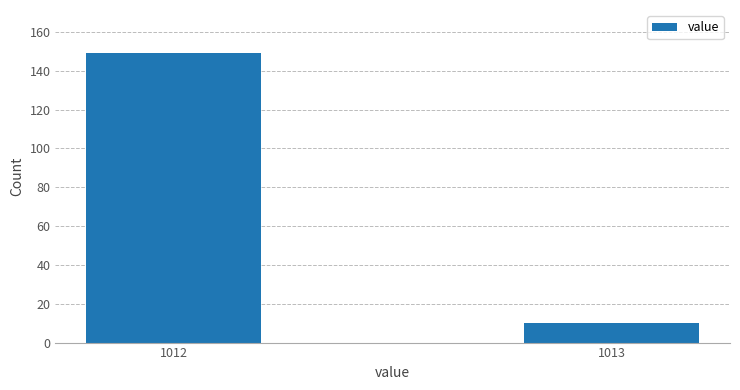

Reading left to right, extract all data points from this chart.

1012=149	1013=10